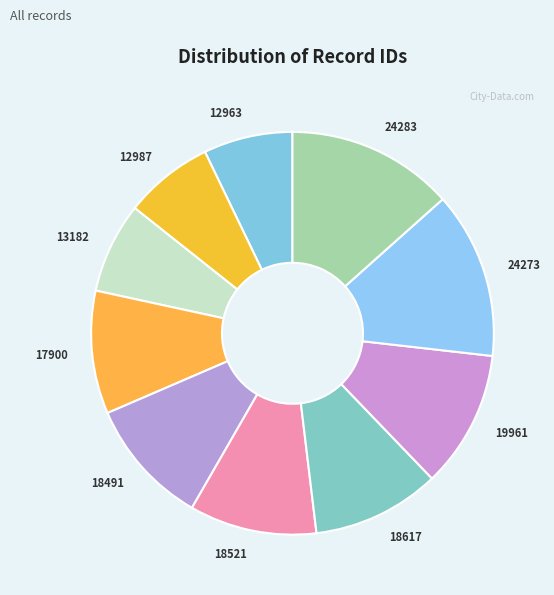

Count the number of slices in the pie.

10